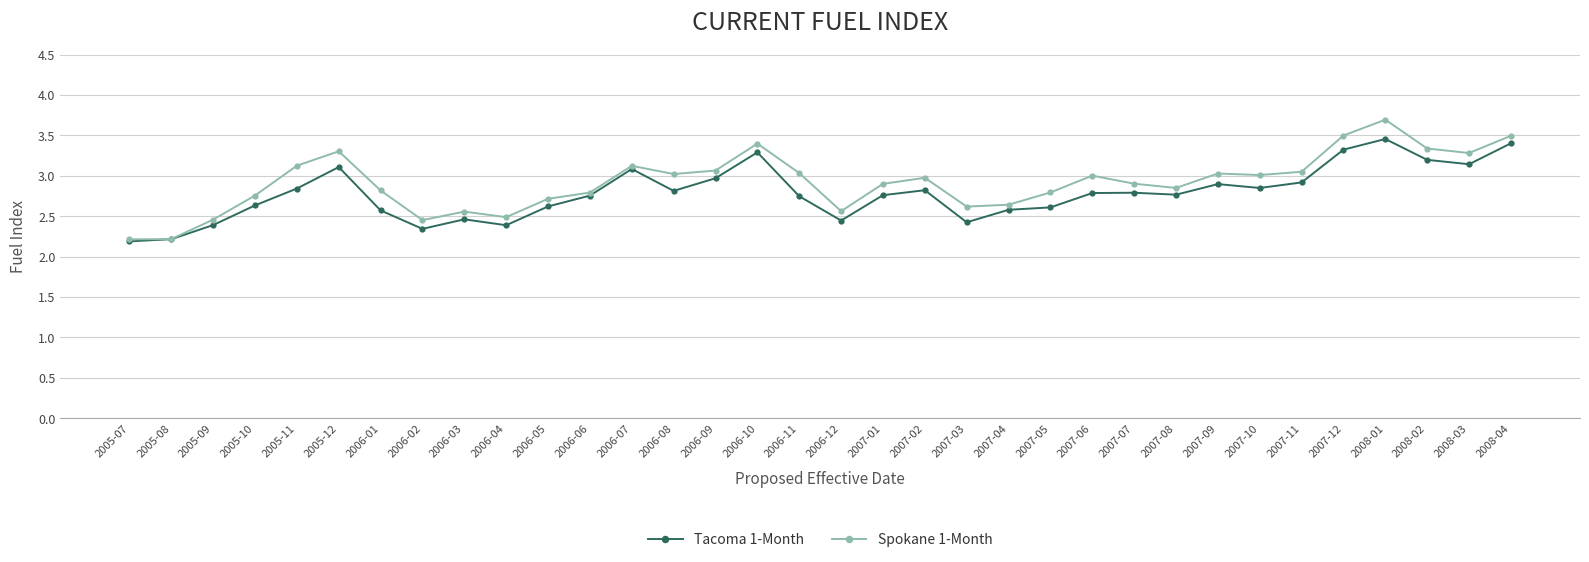

How many lines are shown in the chart?

2